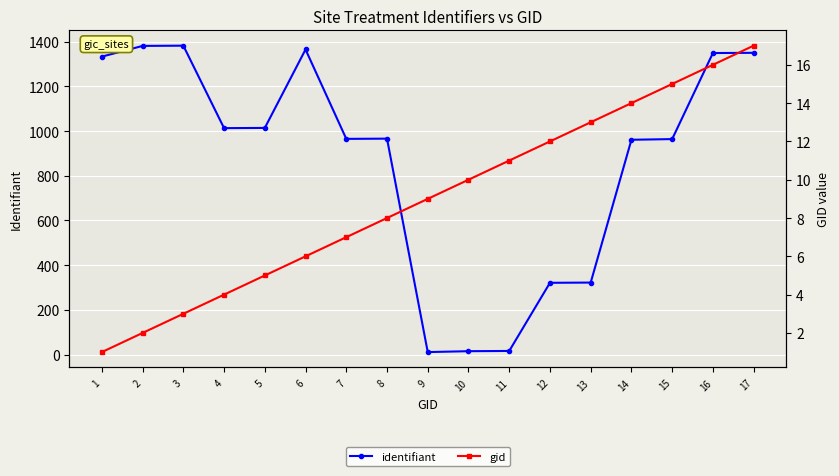

True or false: gid has more than 1 points higher than both neighbors.

False